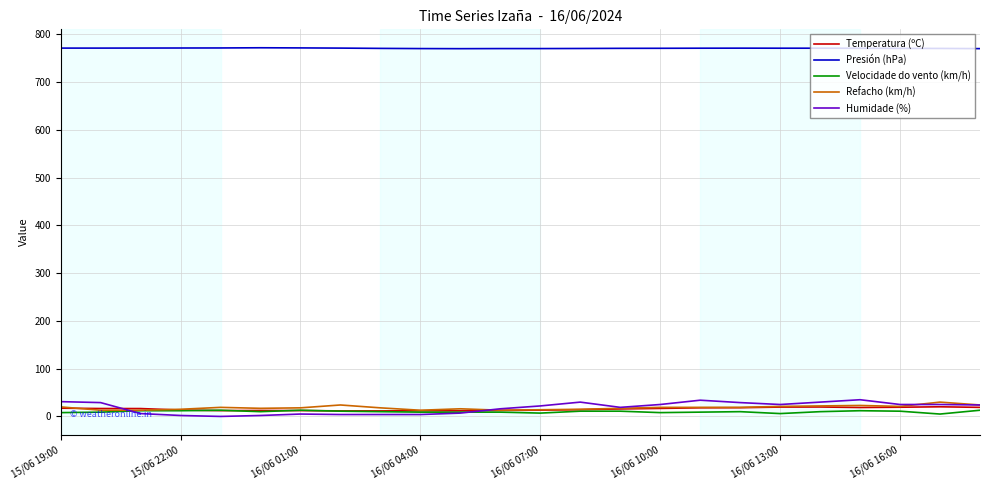

How many lines are shown in the chart?

5